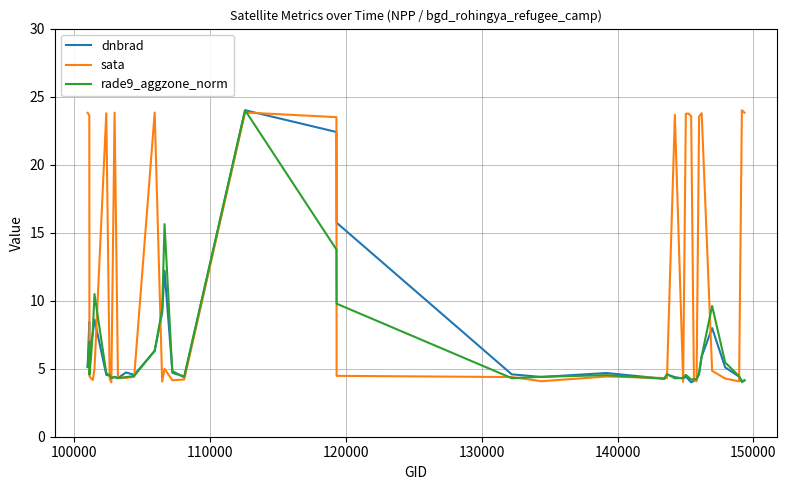

Which series has the largest total across all categories?

sata